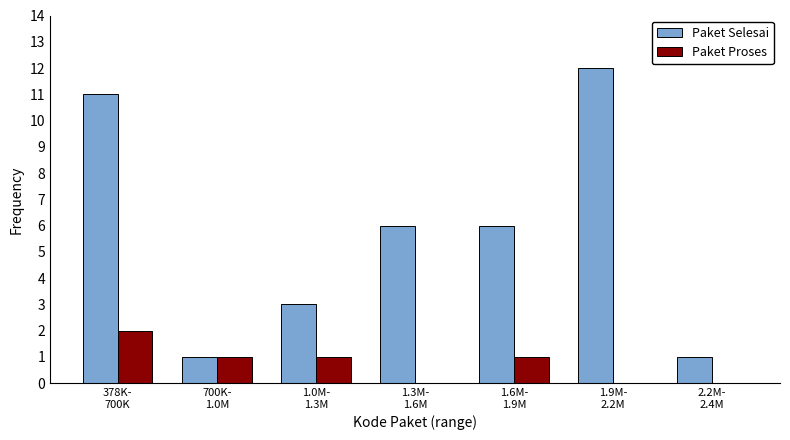

What is the sum of all Paket Selesai values?

40